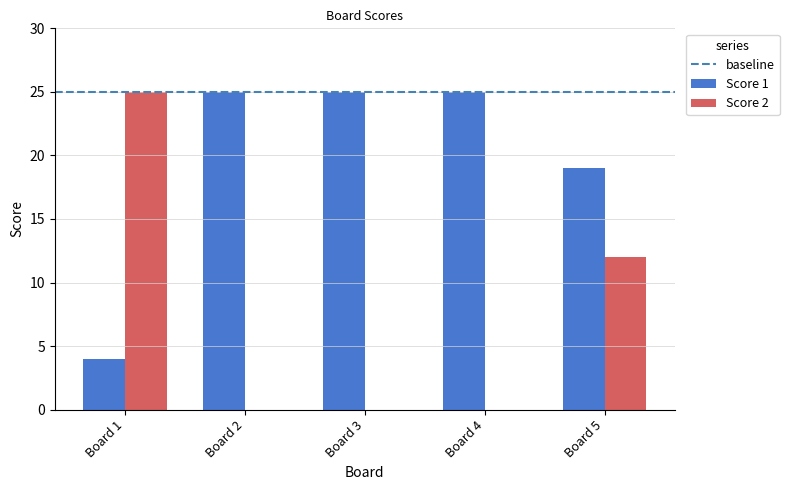

Are the bars horizontal?

No